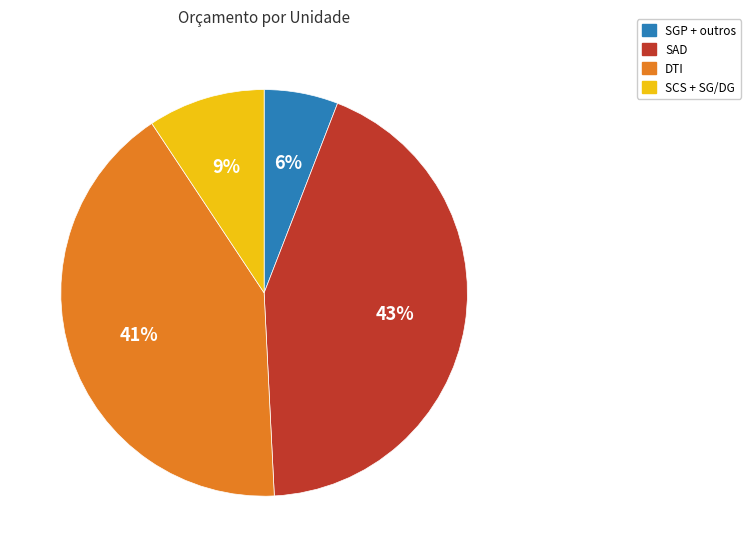

Is there any slice that represents more than half of the pie?

No